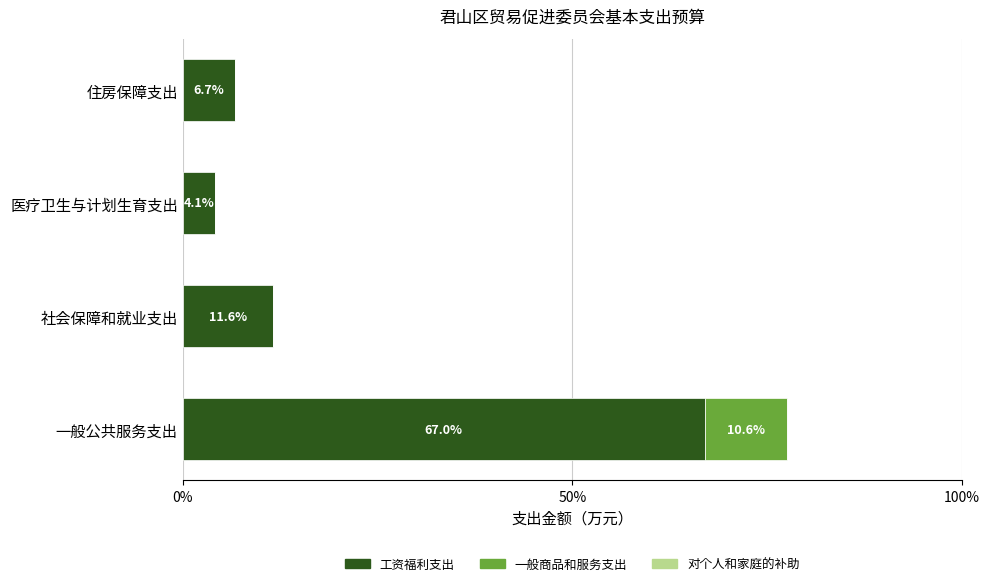

True or false: 工资福利支出 has a value of 4.1 at 医疗卫生与计划生育支出.

True